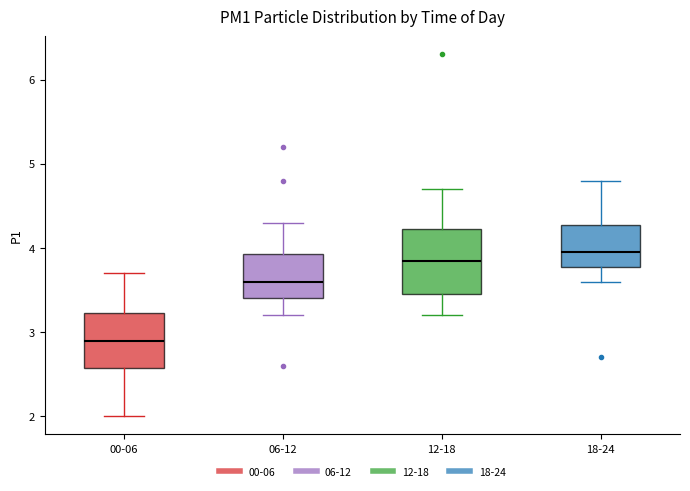

Where does the median line of the box for 06-12 sit on the y-axis? The values are not printed on the chart, so give them approximately, as read against the axis.

3.6